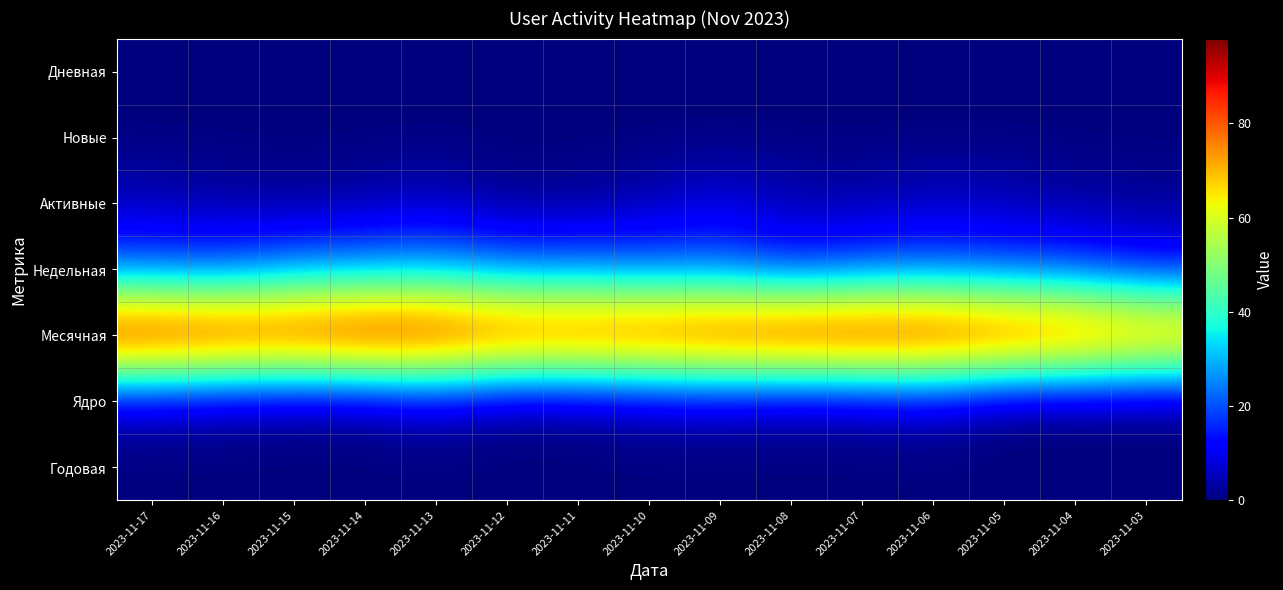

How many distinct data groups are displayed?

7